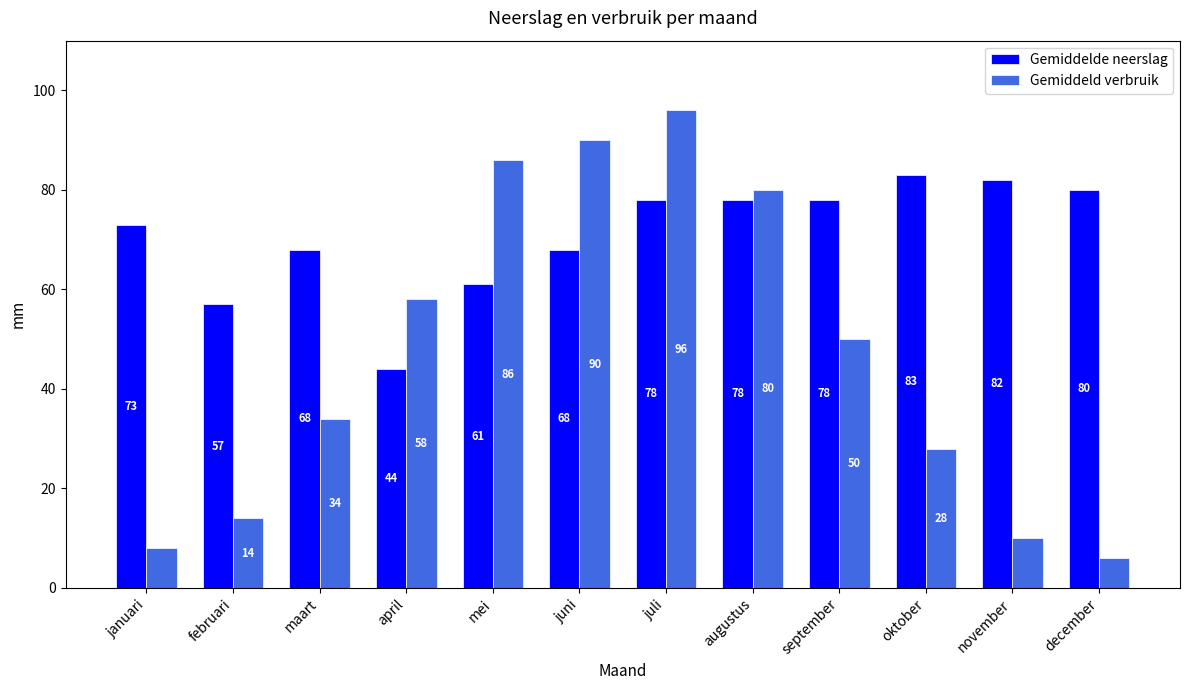

At which label is Gemiddelde neerslag closest to 63?

mei